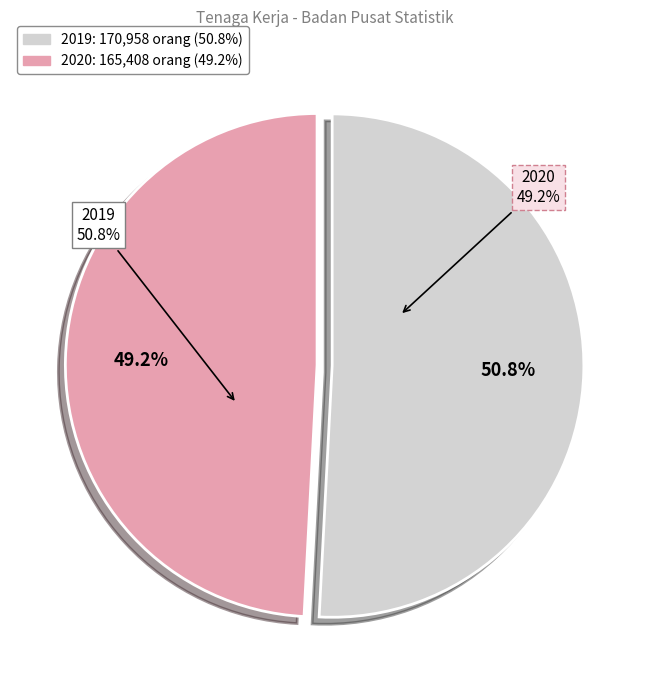

How many segments does this pie chart have?

2